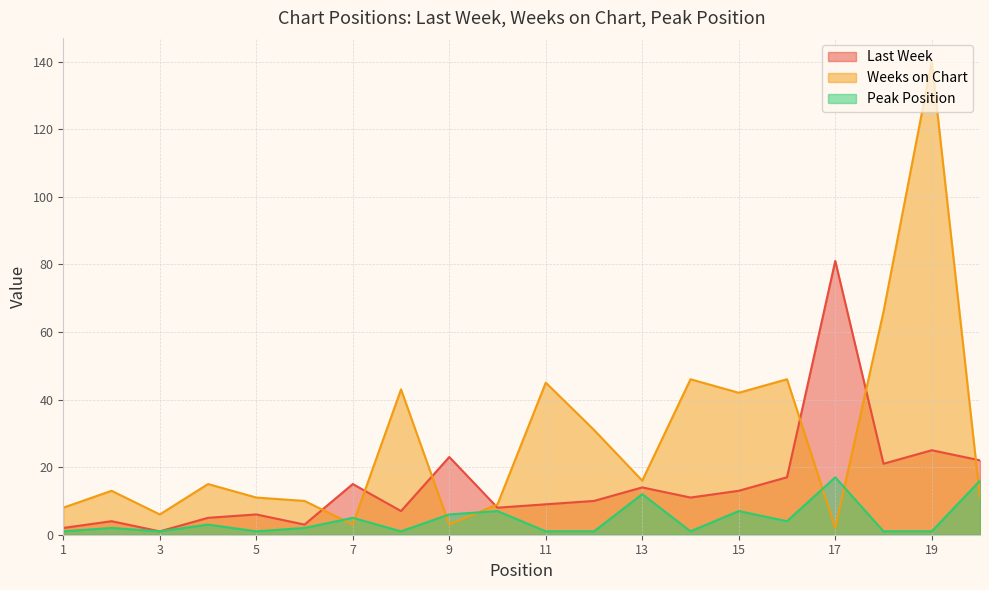

The Weeks on Chart series shows 11 at 20. True or false?

True